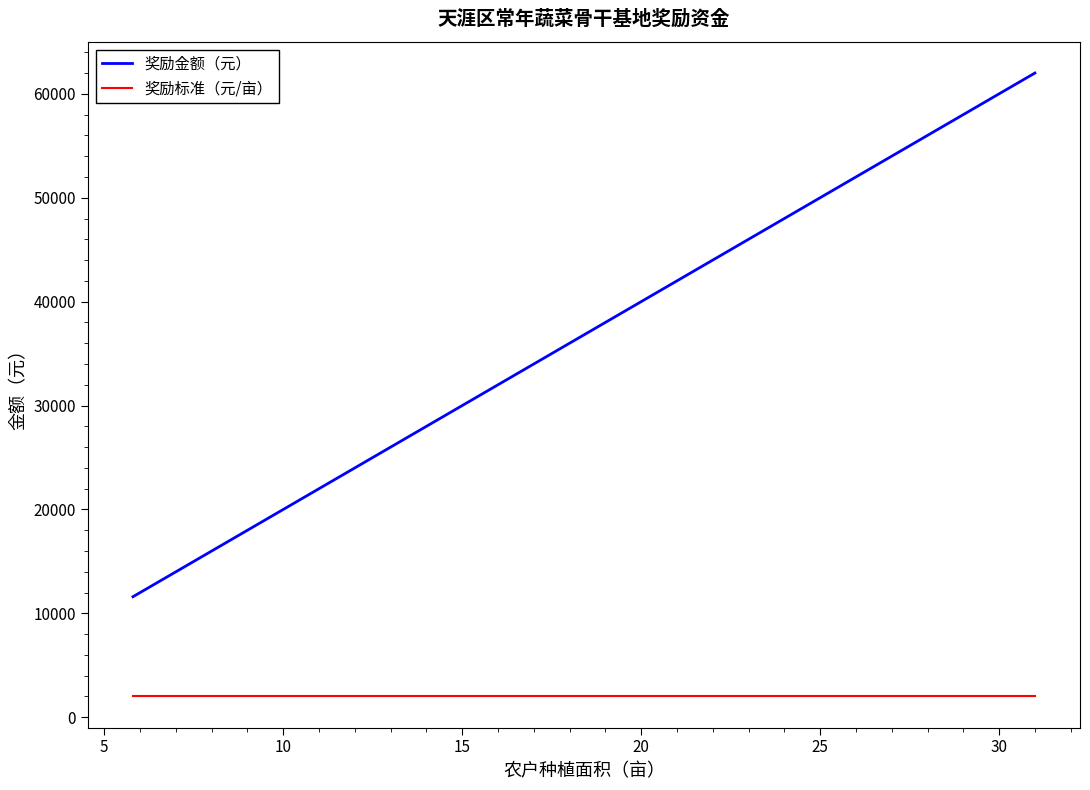

What is the difference between the maximum and minimum values in the 奖励金额（元） series?

50400